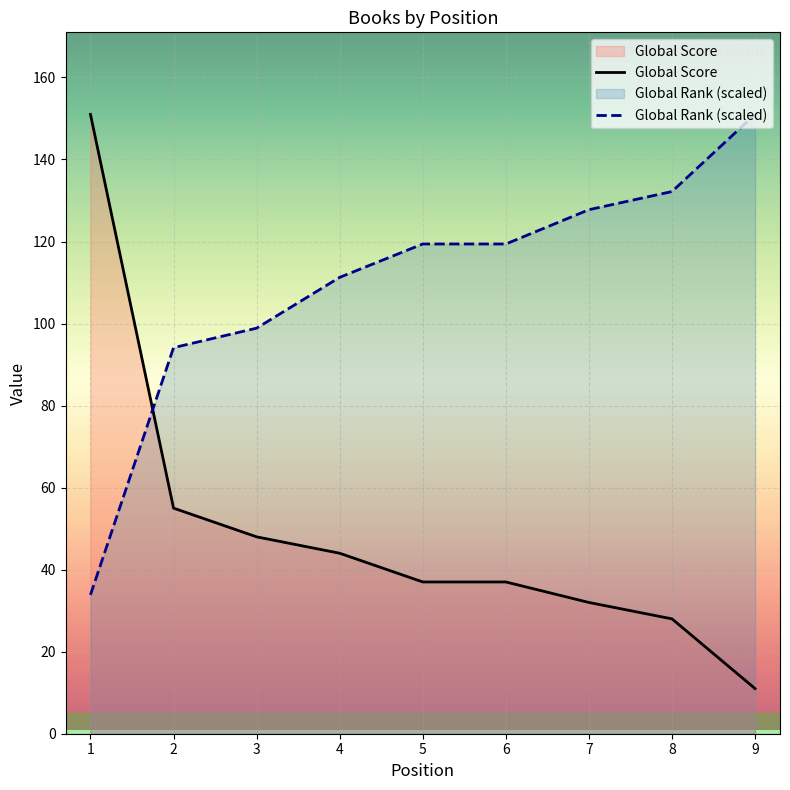

At which category is the sum across all series the highest?

1